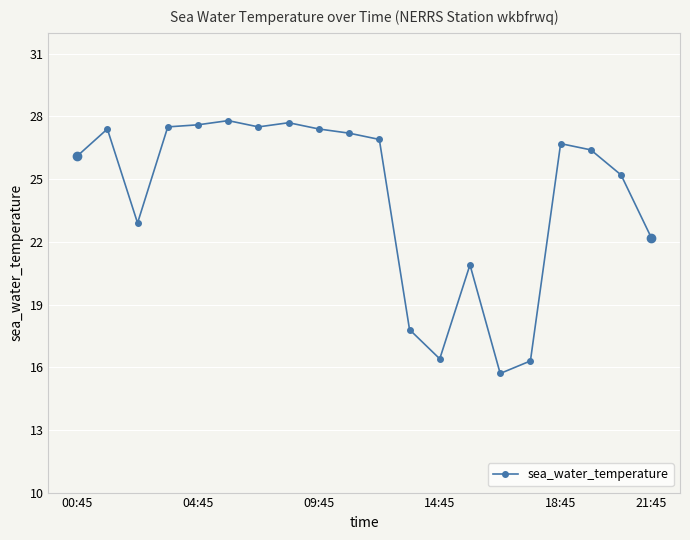

What is the minimum value shown in the chart?

15.7